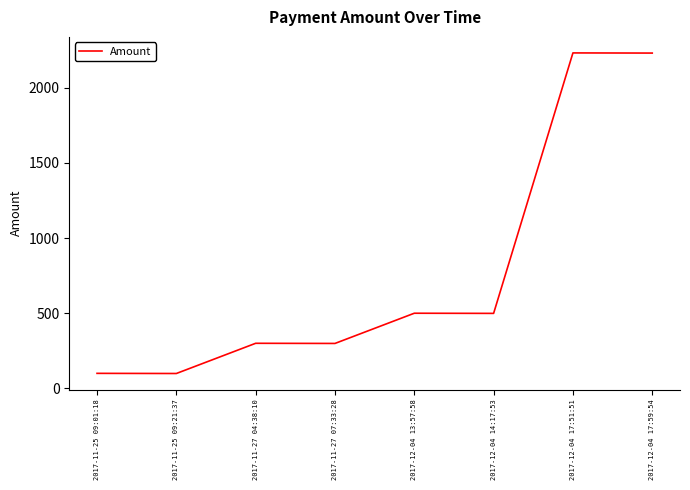

What is the difference between the maximum and minimum values?

2133